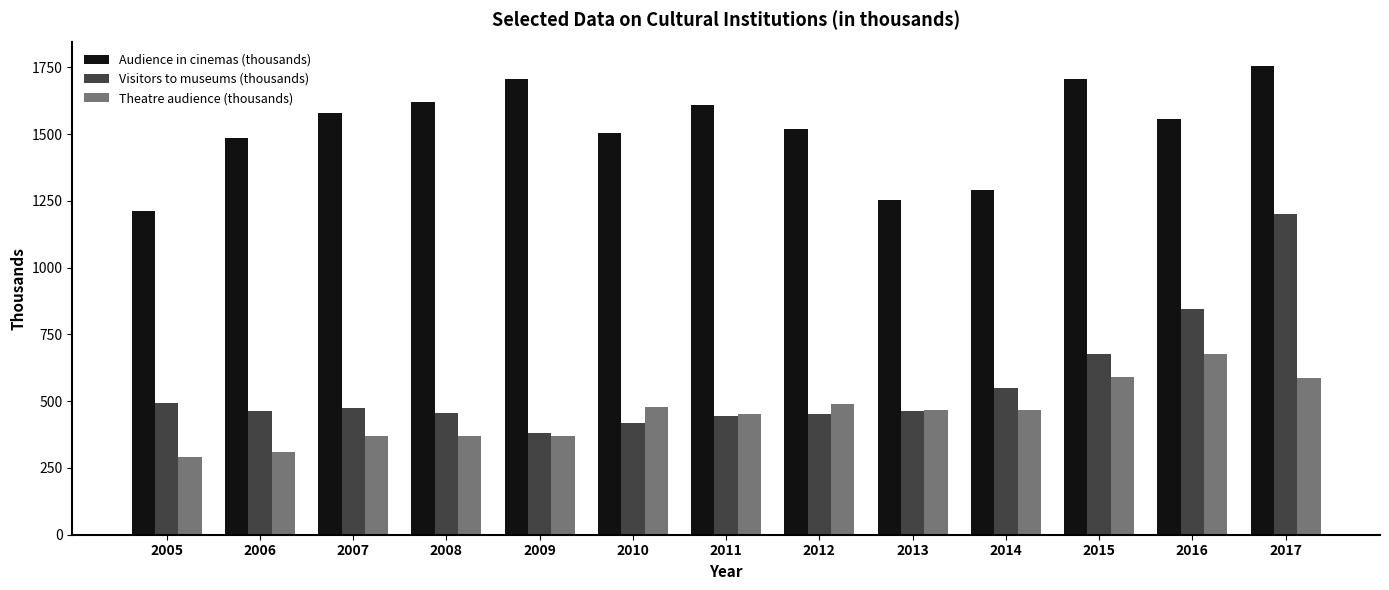

What is the difference between the second highest and second lowest values in the Visitors to museums (thousands) series?

428.8